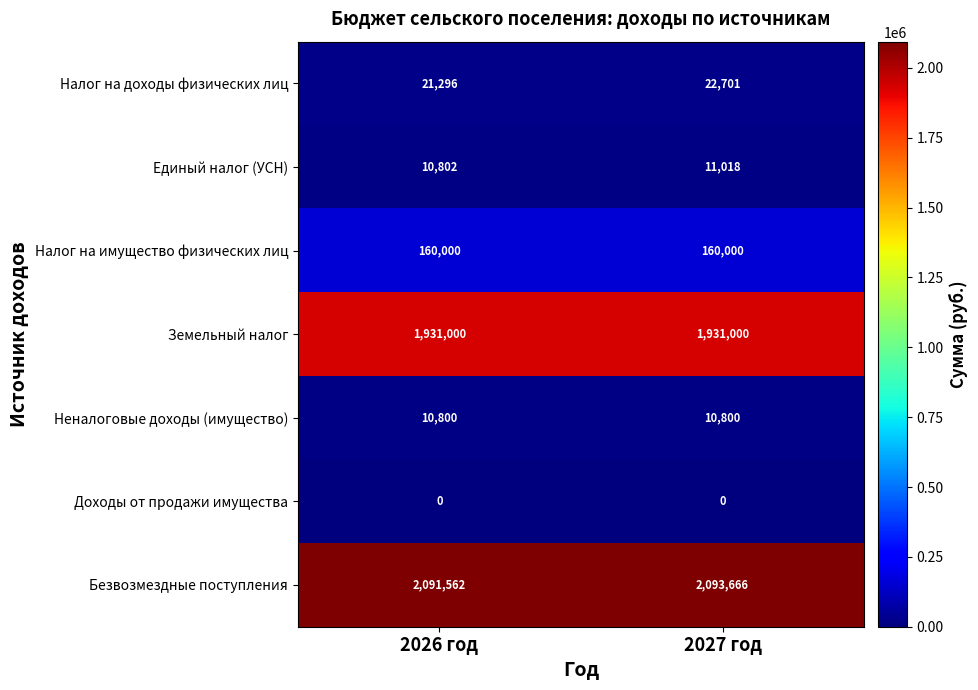

Which series has the largest range (max minus min)?

Безвозмездные поступления